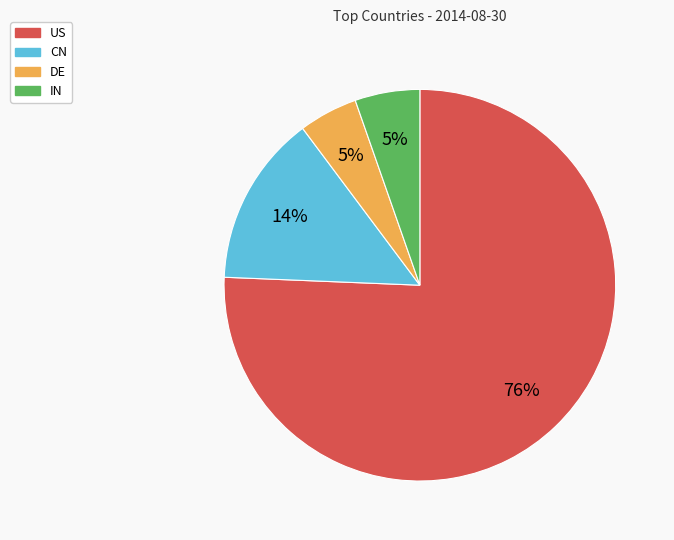

Which has a higher value, CN or DE?

CN